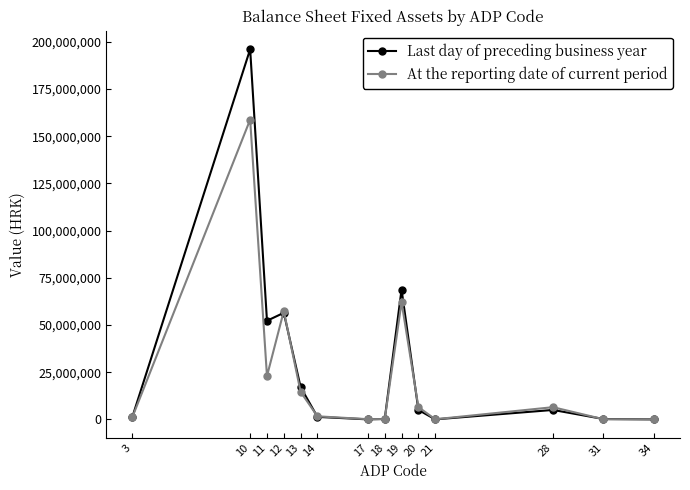

At which category does At the reporting date of current period reach its first local peak?

10